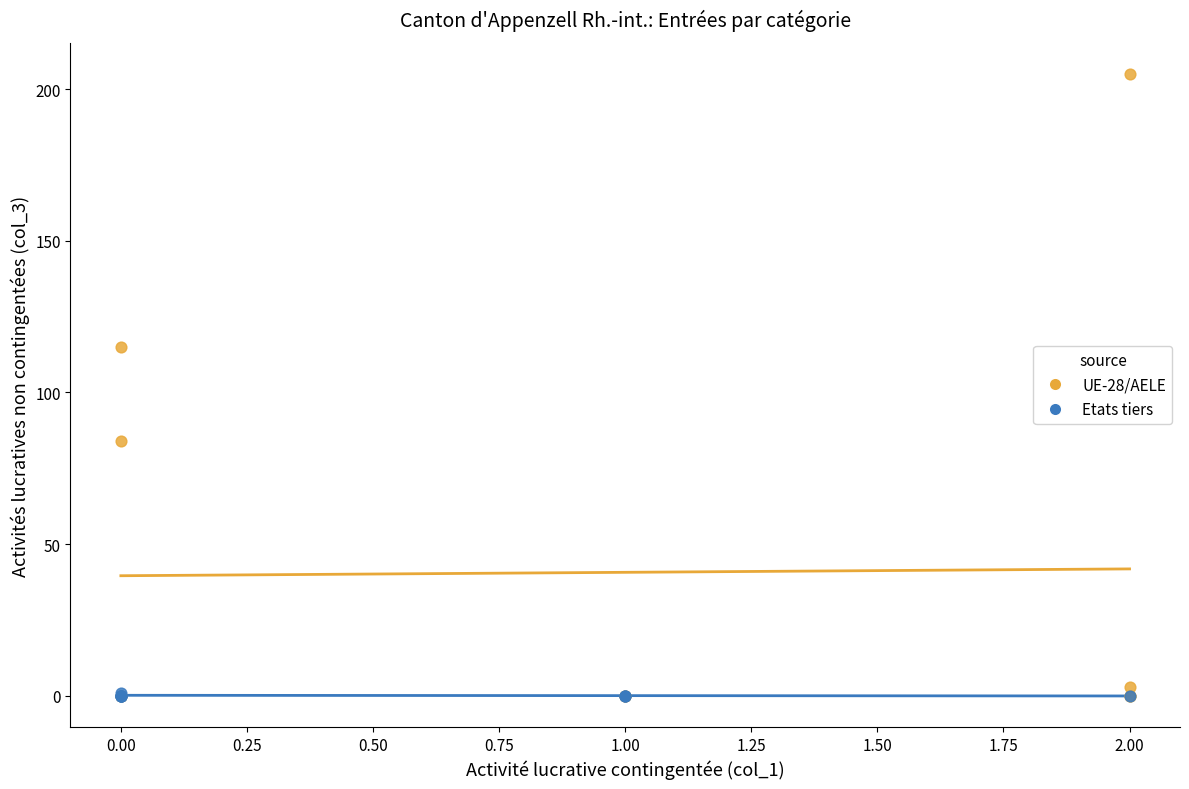

Which series reaches the maximum Y coordinate?

UE-28/AELE